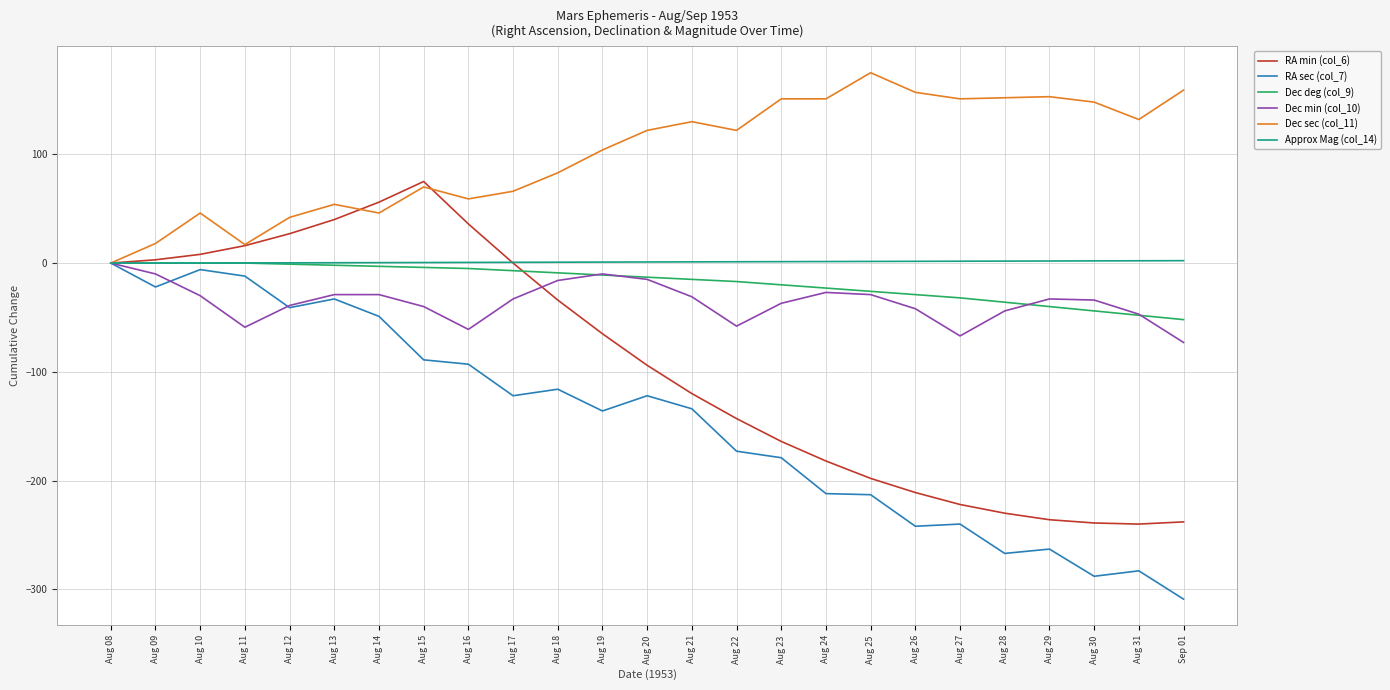

Is the value of Dec deg (col_9) at Aug 24 greater than the value of Dec min (col_10) at Aug 22?

Yes